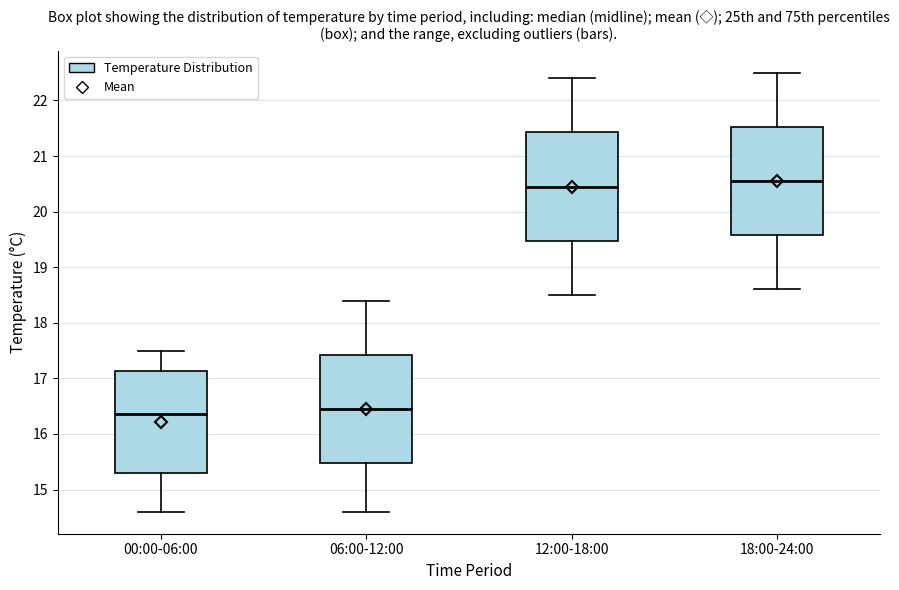

Reading left to right, transcribe this box plot: for each box, give where its median line is, the range the box spans, and where its two whiskers end, as read against the y-axis. The values are not printed on the chart, so give them approximately, as read against the axis.

00:00-06:00: median 16.4, box 15.3 to 17.1, whiskers 14.6 to 17.5
06:00-12:00: median 16.5, box 15.5 to 17.4, whiskers 14.6 to 18.4
12:00-18:00: median 20.5, box 19.5 to 21.4, whiskers 18.5 to 22.4
18:00-24:00: median 20.6, box 19.6 to 21.5, whiskers 18.6 to 22.5